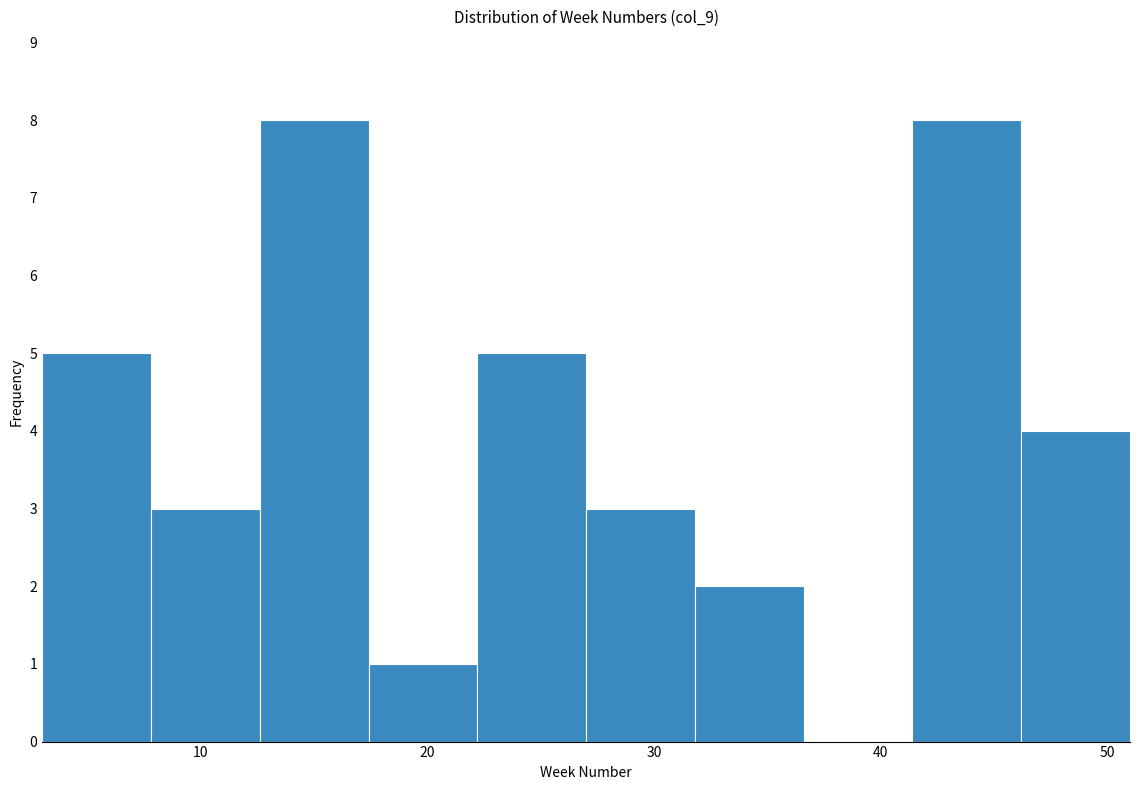

Reading left to right, transcribe this chart: for each bar, give the range it covers on the x-axis and its height. Neither the bar edges nor the heights are printed on the chart, so give them approximately, as read against the axes.

3.0 to 7.8: 5
7.8 to 12.6: 3
12.6 to 17.4: 8
17.4 to 22.2: 1
22.2 to 27.0: 5
27.0 to 31.8: 3
31.8 to 36.6: 2
36.6 to 41.4: 0
41.4 to 46.2: 8
46.2 to 51.0: 4